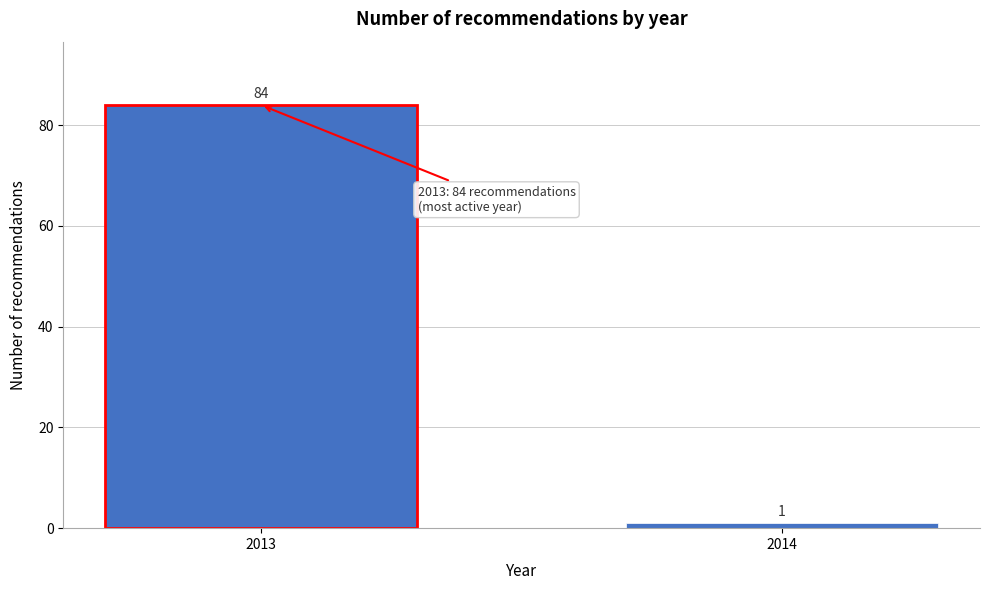

Reading left to right, transcribe all the data shown in this chart.

84	1